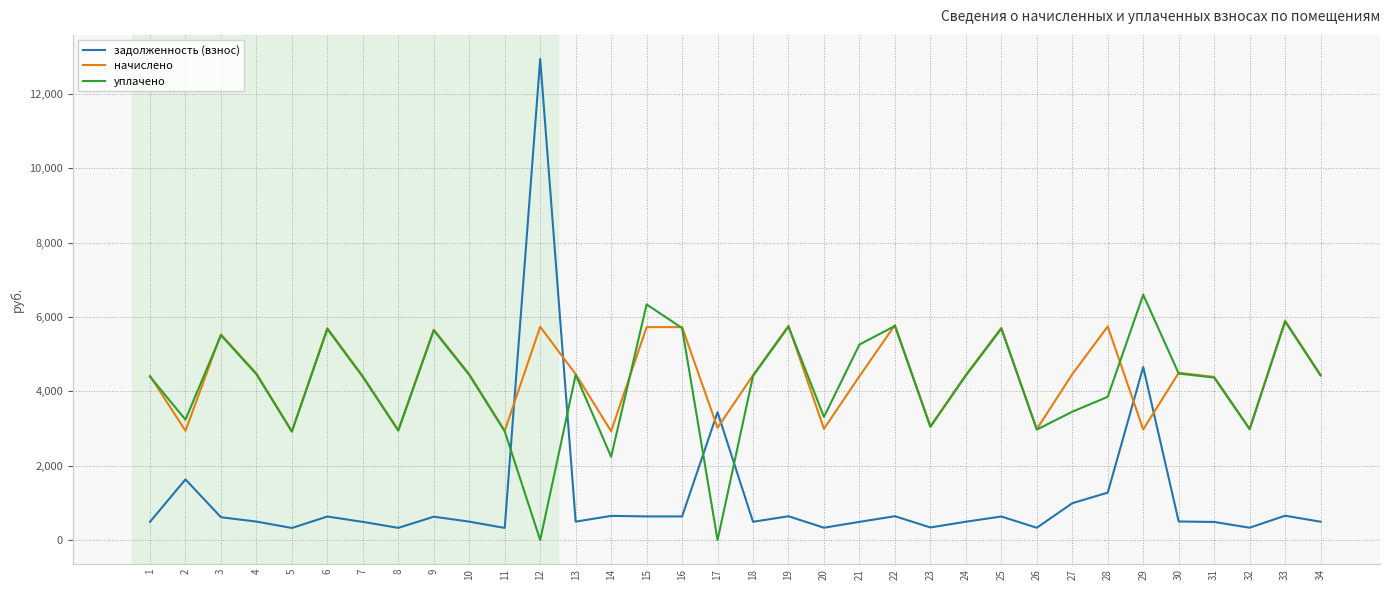

Where is the first local minimum for задолженность (взнос)?

5